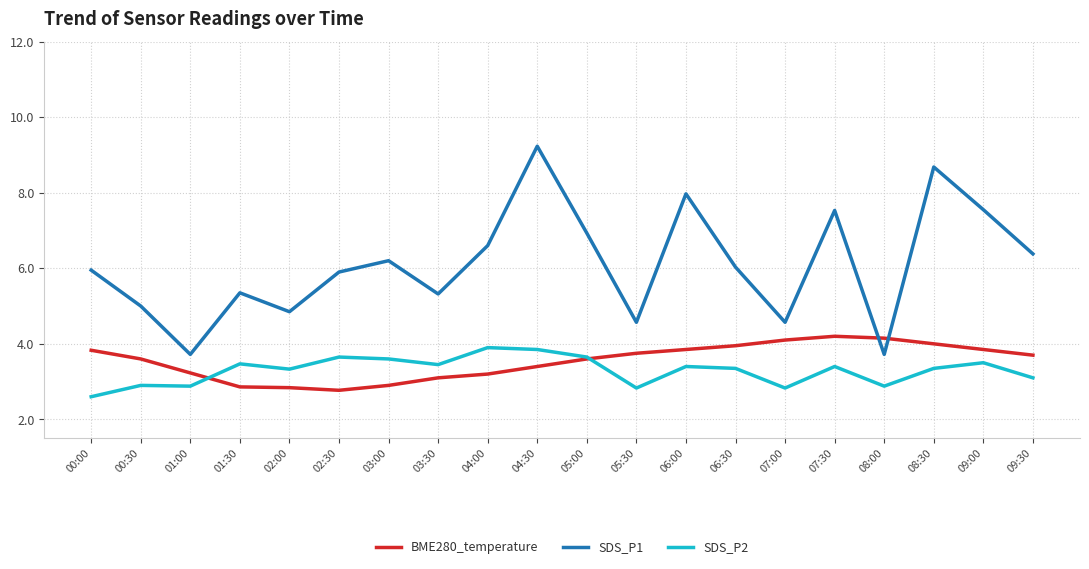

The value of SDS_P1 at 01:00 is 6.3. True or false?

False